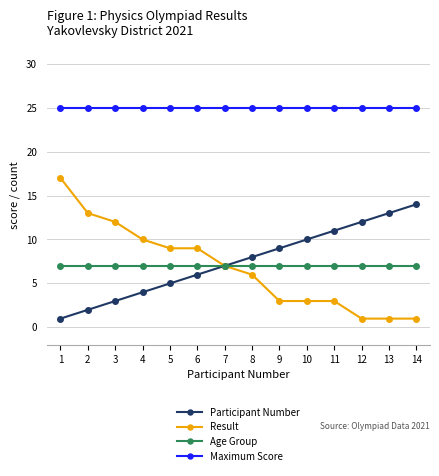

Reading left to right, extract all data points from this chart.

Participant Number: 1	2	3	4	5	6	7	8	9	10	11	12	13	14
Result: 17	13	12	10	9	9	7	6	3	3	3	1	1	1
Age Group: 7	7	7	7	7	7	7	7	7	7	7	7	7	7
Maximum Score: 25	25	25	25	25	25	25	25	25	25	25	25	25	25